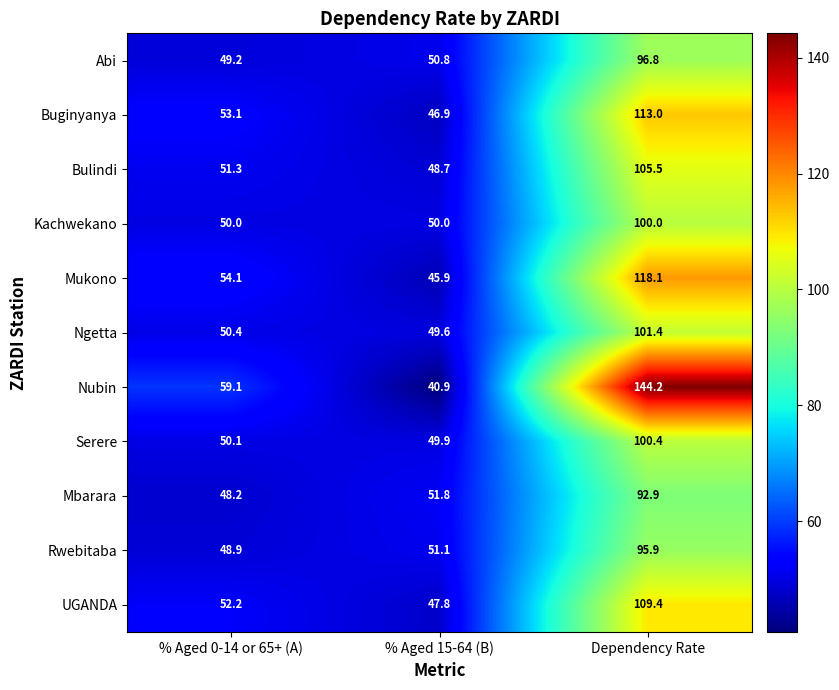

Between % Aged 0-14 or 65+ (A) and Dependency Rate, which series saw the biggest shift?

Nubin